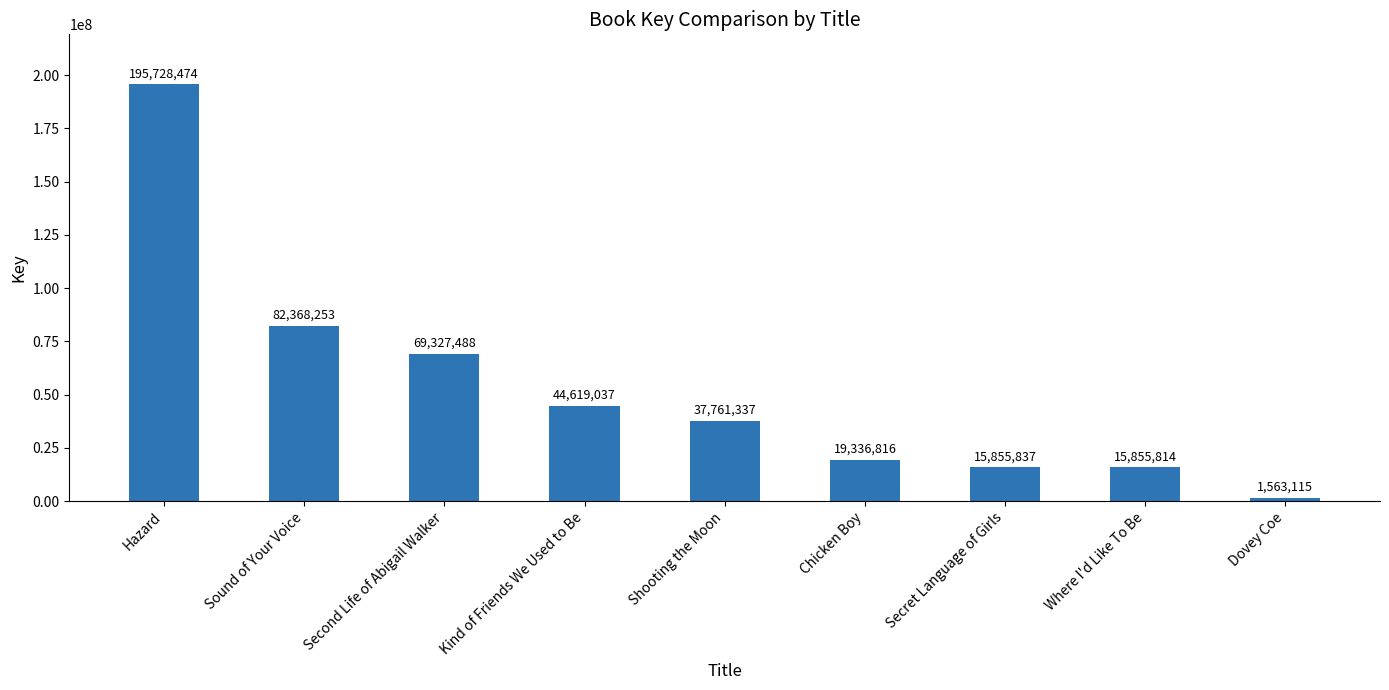

What is the approximate value at Secret Language of Girls?

15855837